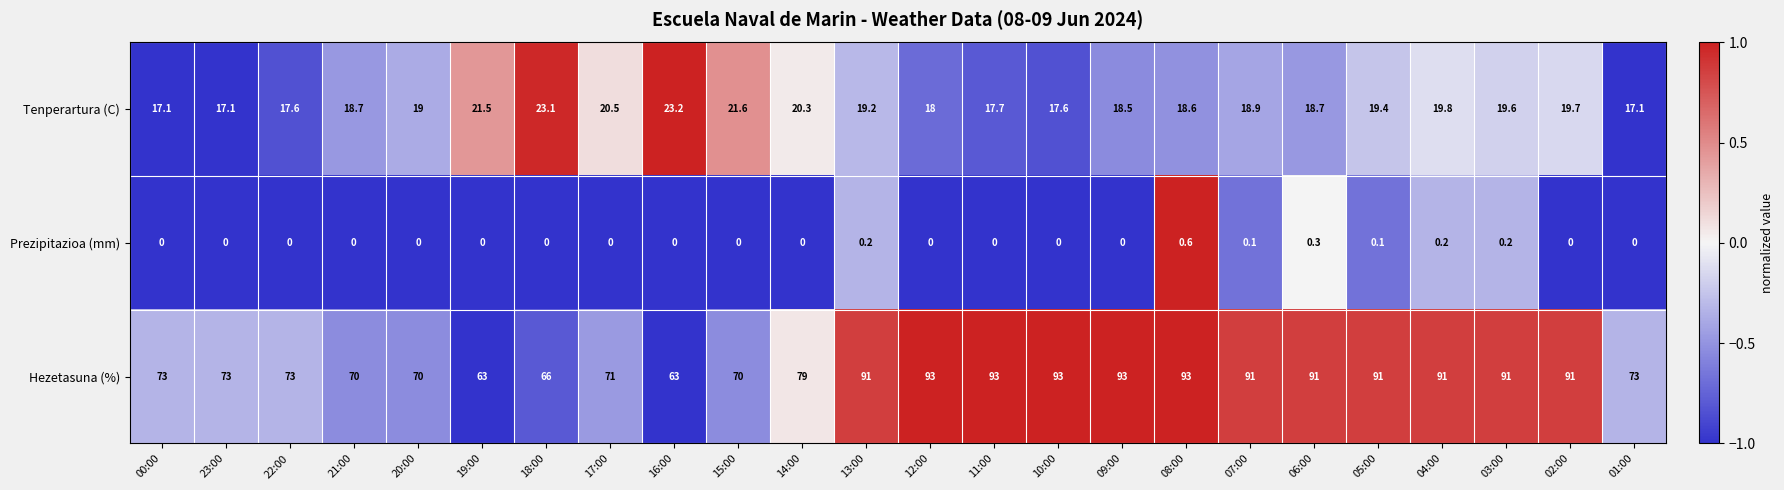

Rank the series by their maximum value, from highest to lowest.

Hezetasuna (%), Tenperartura (C), Prezipitazioa (mm)